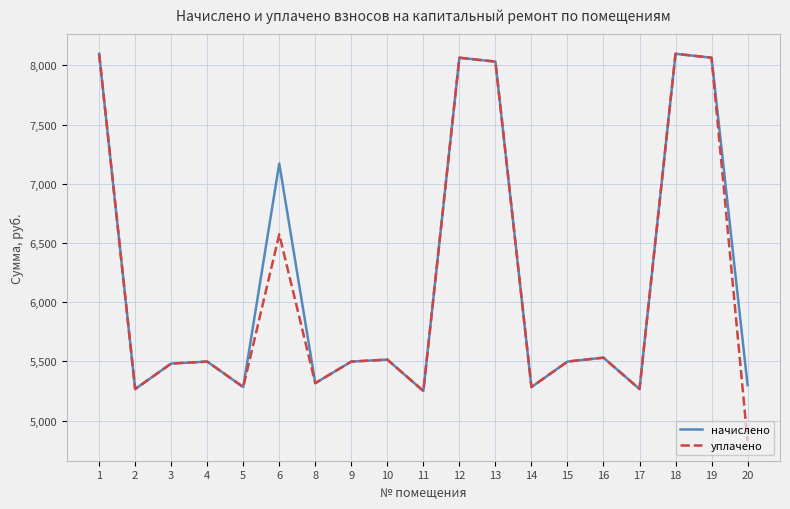

What is the minimum value for уплачено?

4824.2